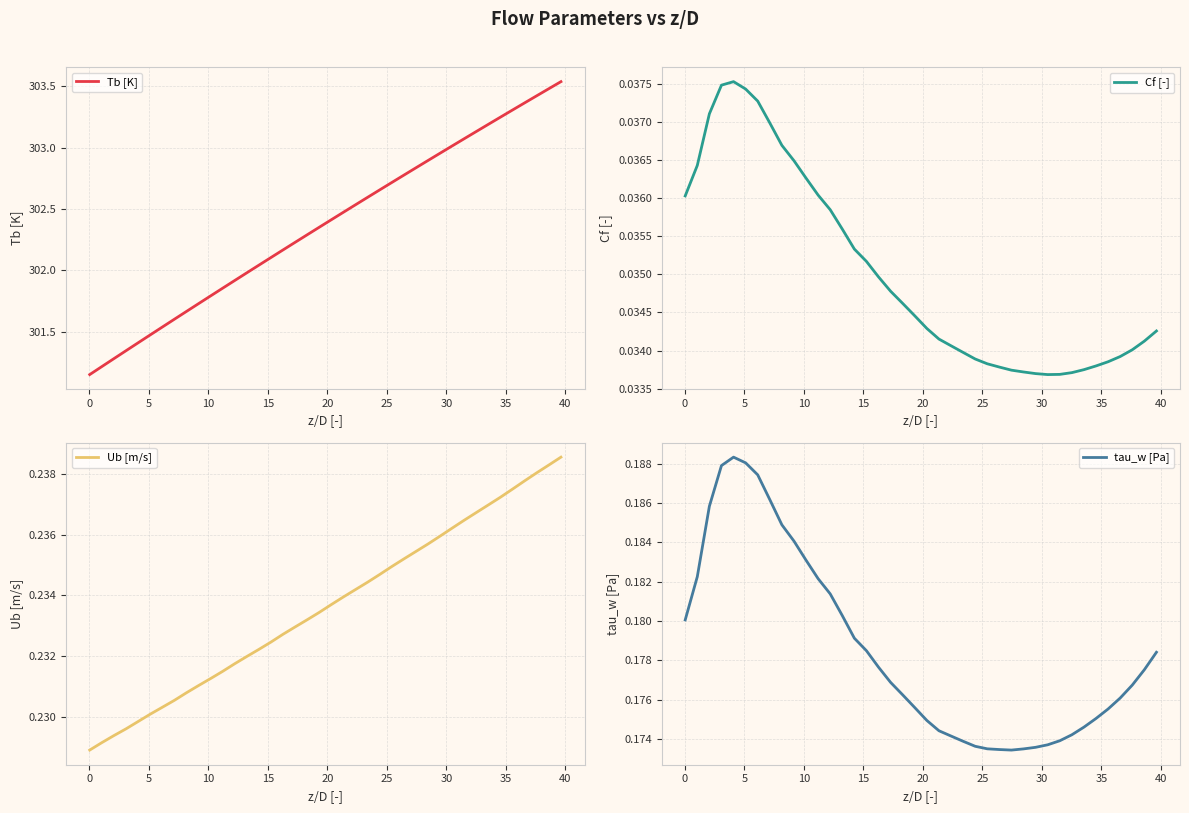

What are all the series names shown in the legend?

Tb [K], Cf [-], Ub [m/s], tau_w [Pa]